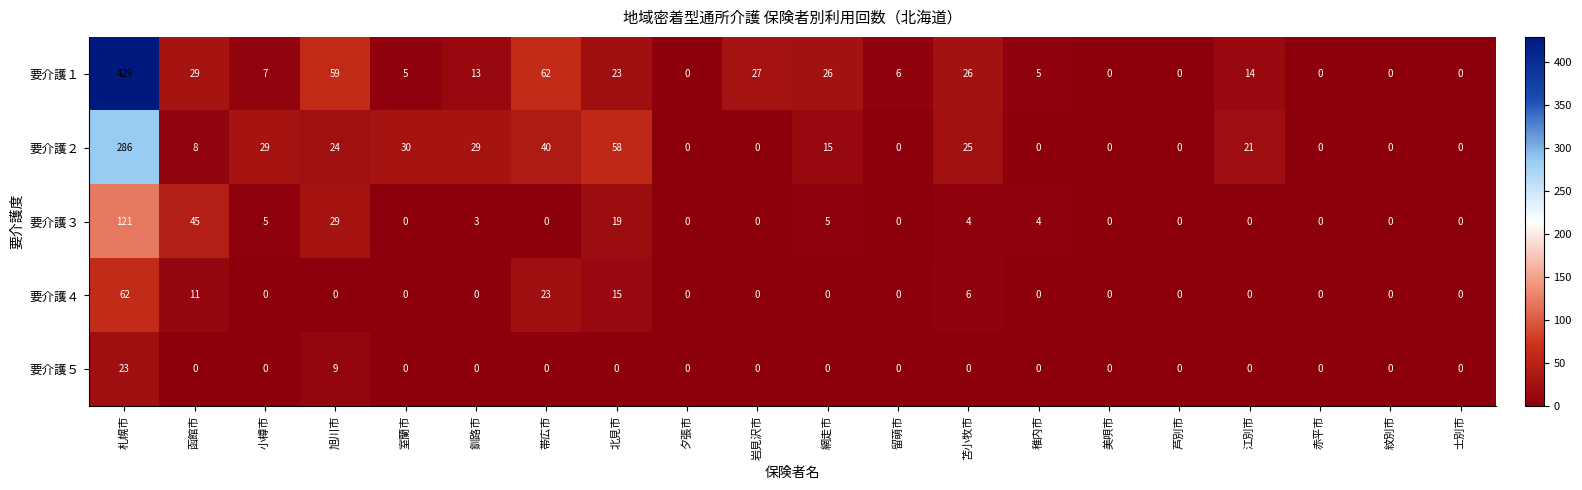

What is the difference between the maximum and minimum values in the 要介護２ series?

286